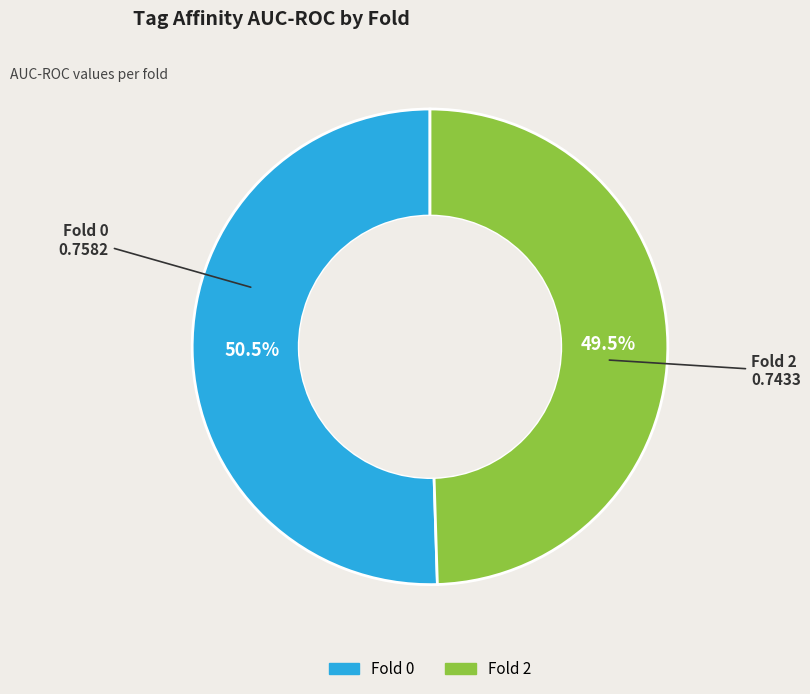

How many slices are in this pie chart?

2